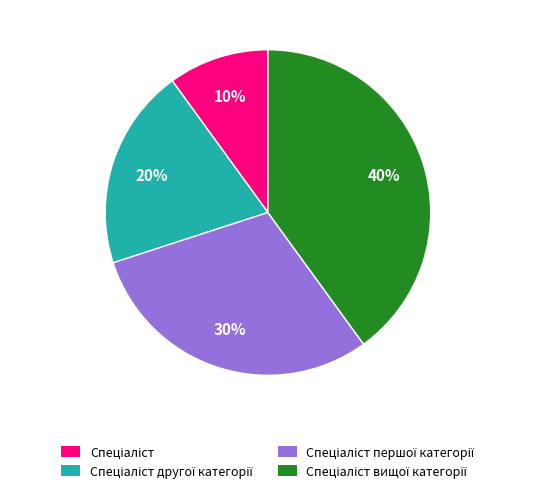

Is there a majority slice in this chart?

No